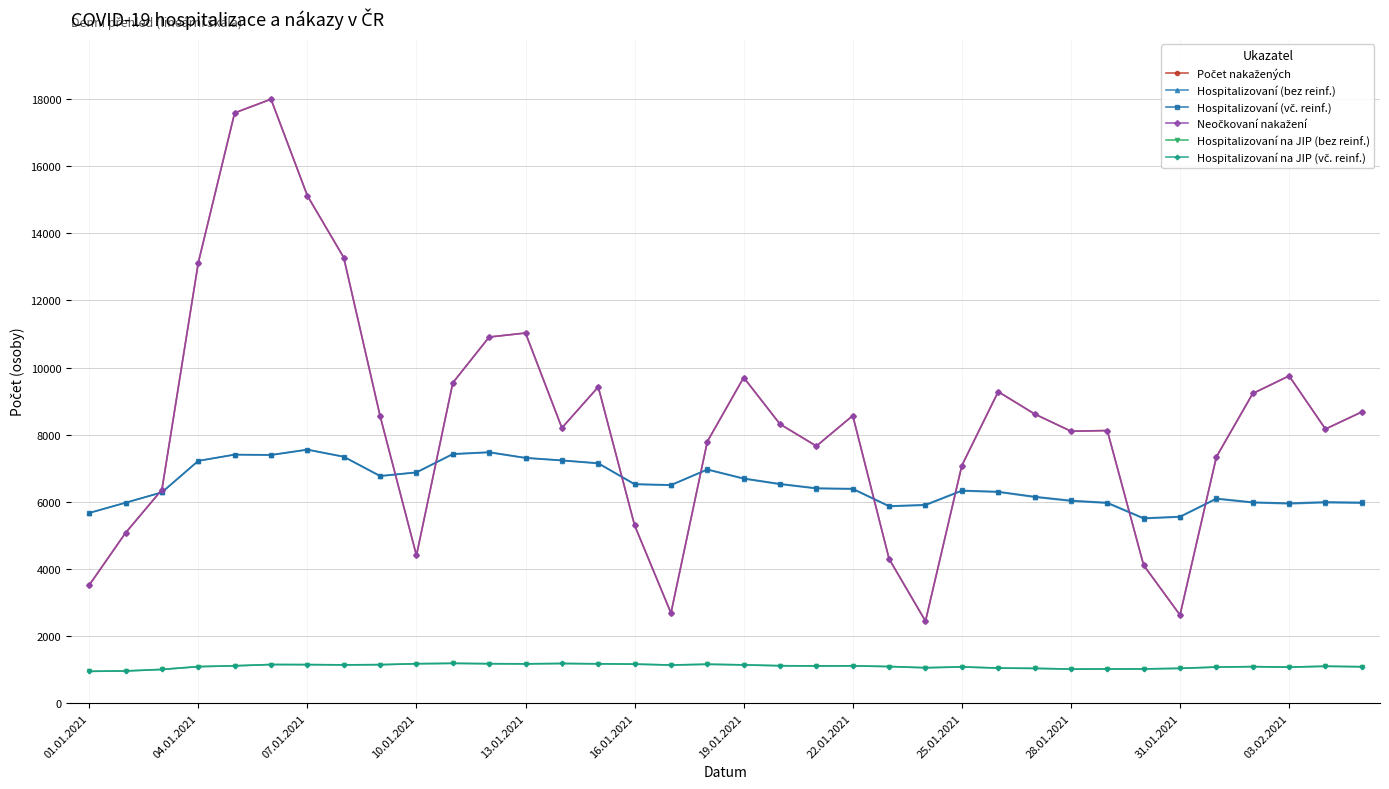

At how many categories does at least one series exceed 1844?

36